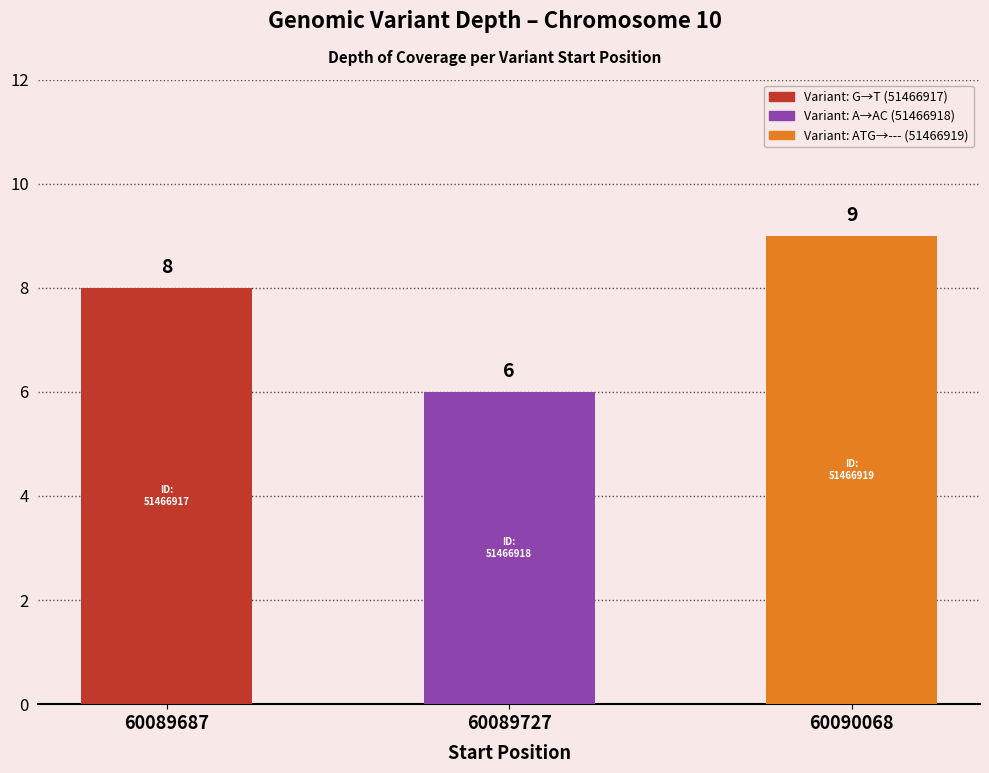

Count the values in the range 6 to 9.

3